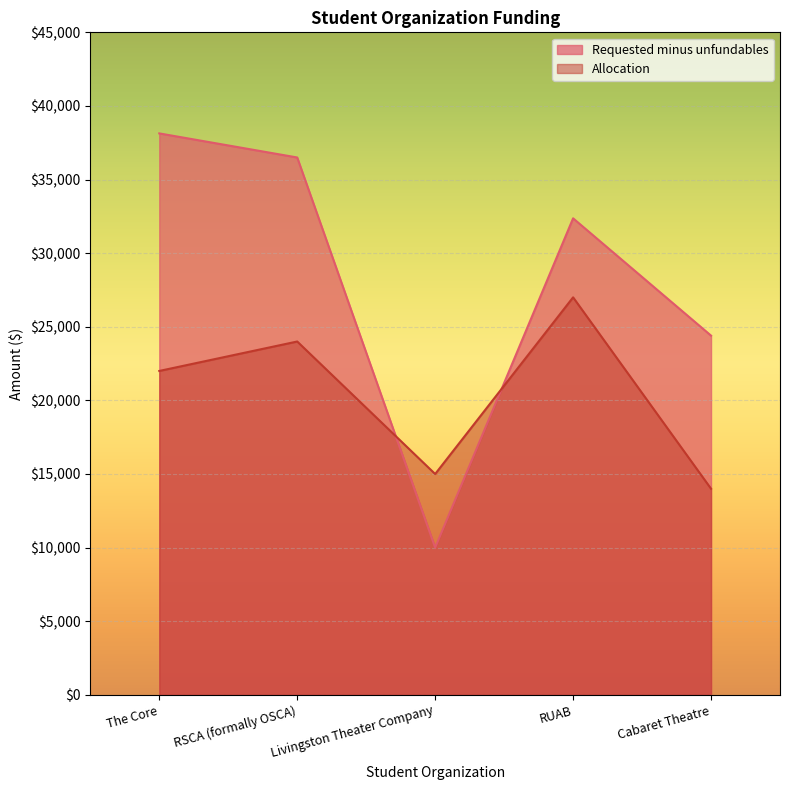

What position from the right is Livingston Theater Company?

3